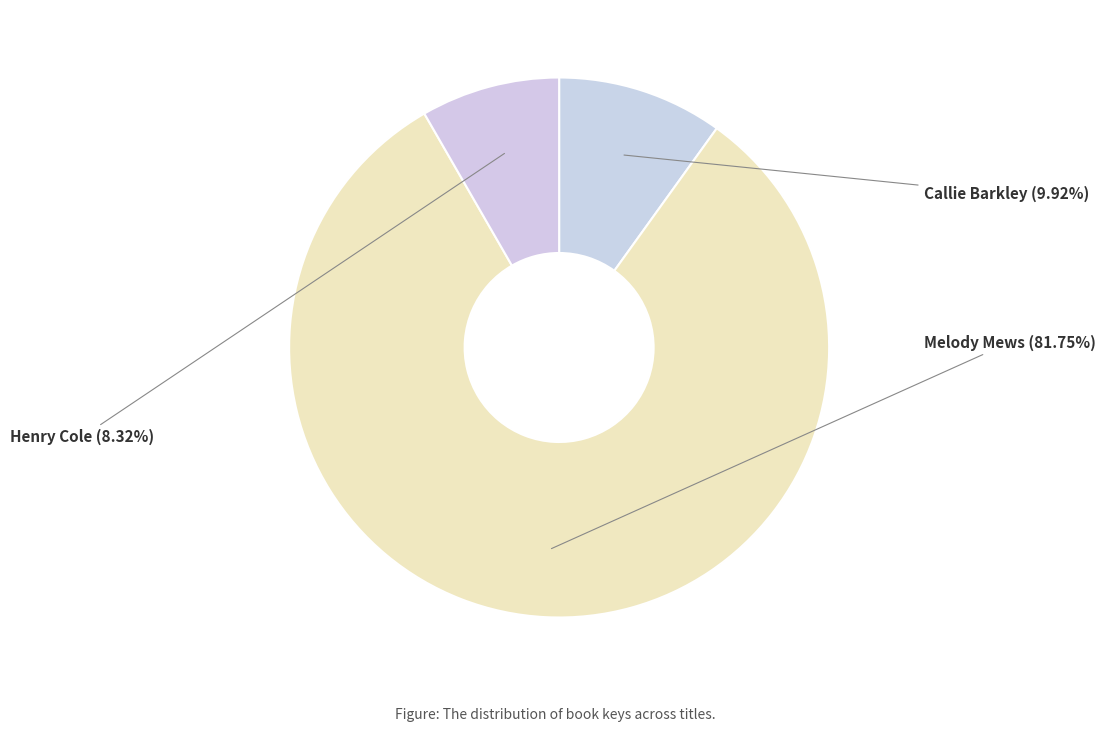

Rank the categories by value from lowest to highest.

Henry Cole, Callie Barkley, Melody Mews